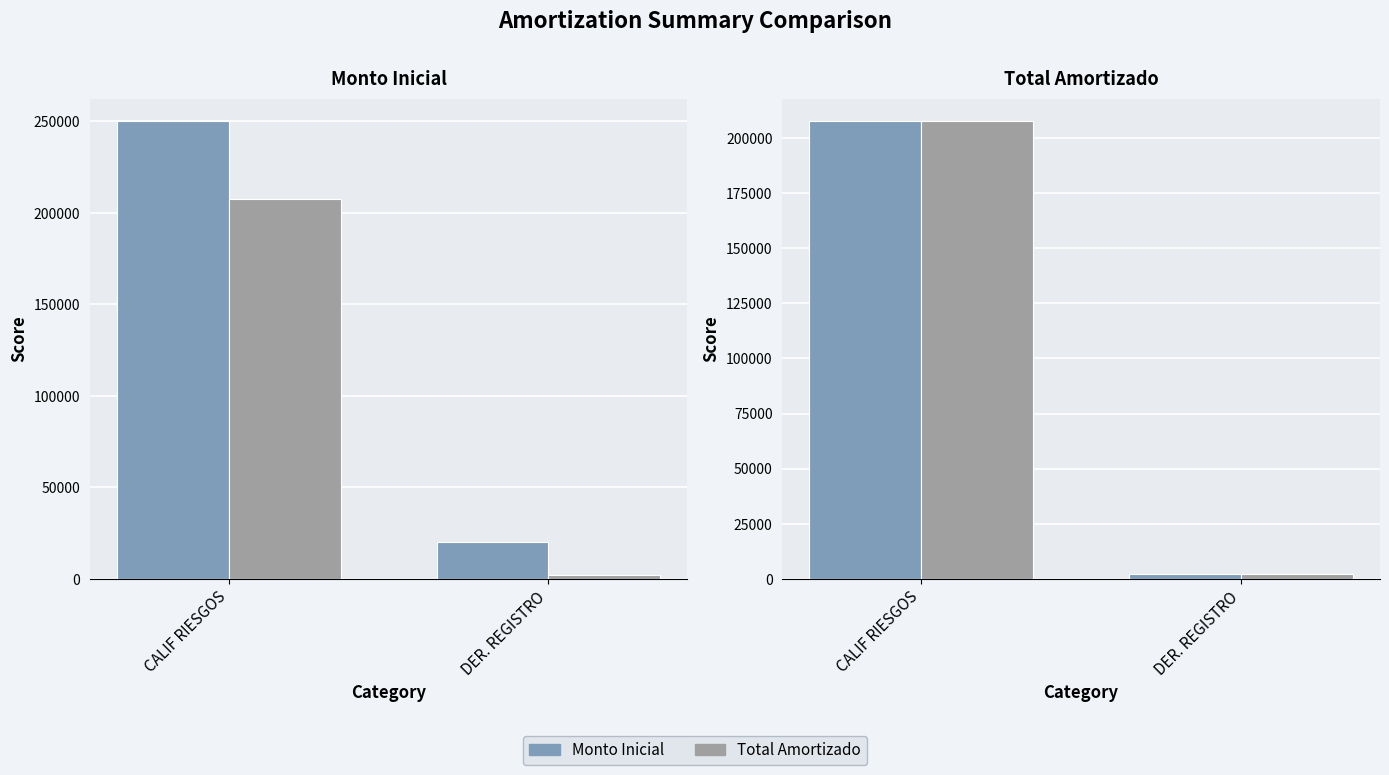

Count the number of data series in this chart.

2